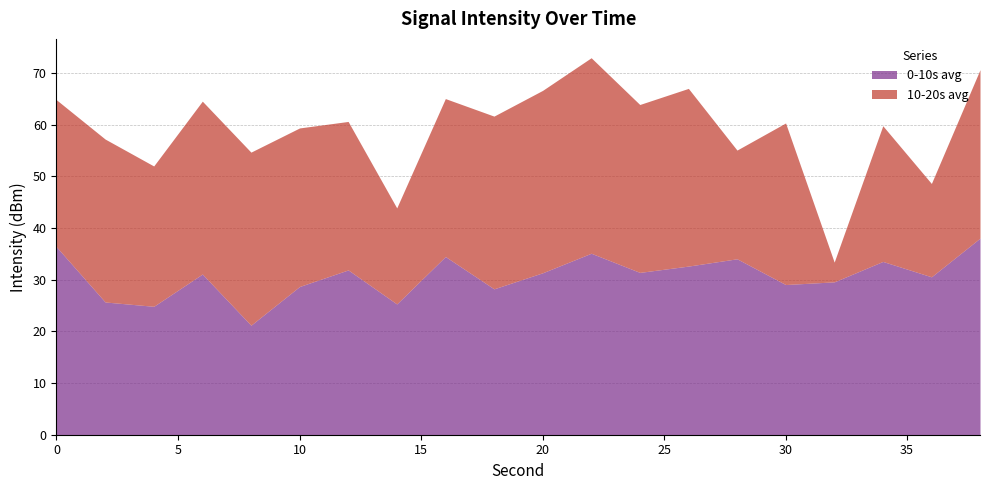

Rank the categories by 0-10s avg value from highest to lowest.

38, 0, 22, 16, 28, 34, 26, 12, 24, 20, 6, 36, 32, 30, 10, 18, 2, 14, 4, 8